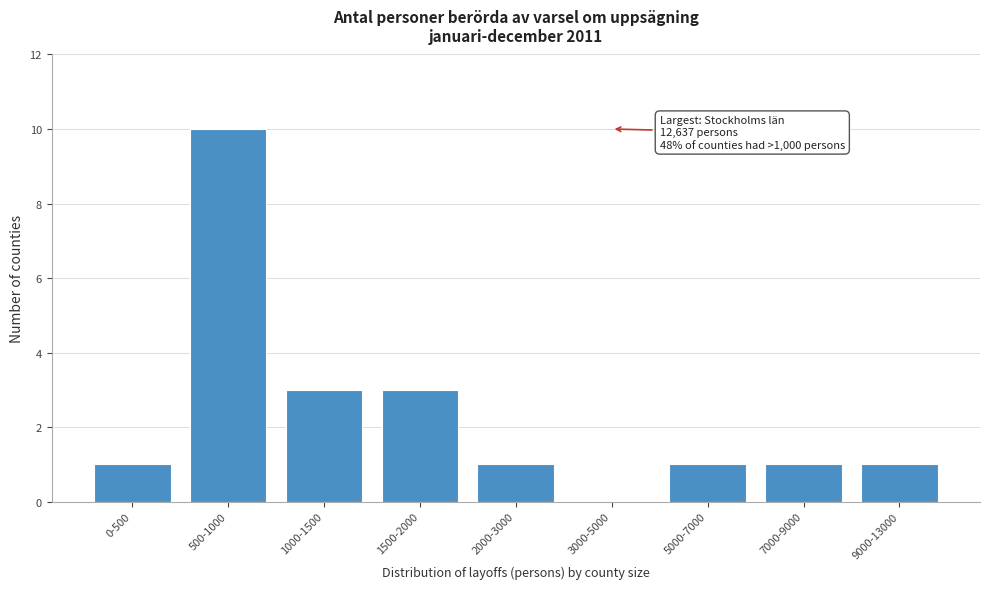

Reading left to right, transcribe all the data shown in this chart.

0-500=1	500-1000=10	1000-1500=3	1500-2000=3	2000-3000=1	3000-5000=0	5000-7000=1	7000-9000=1	9000-13000=1